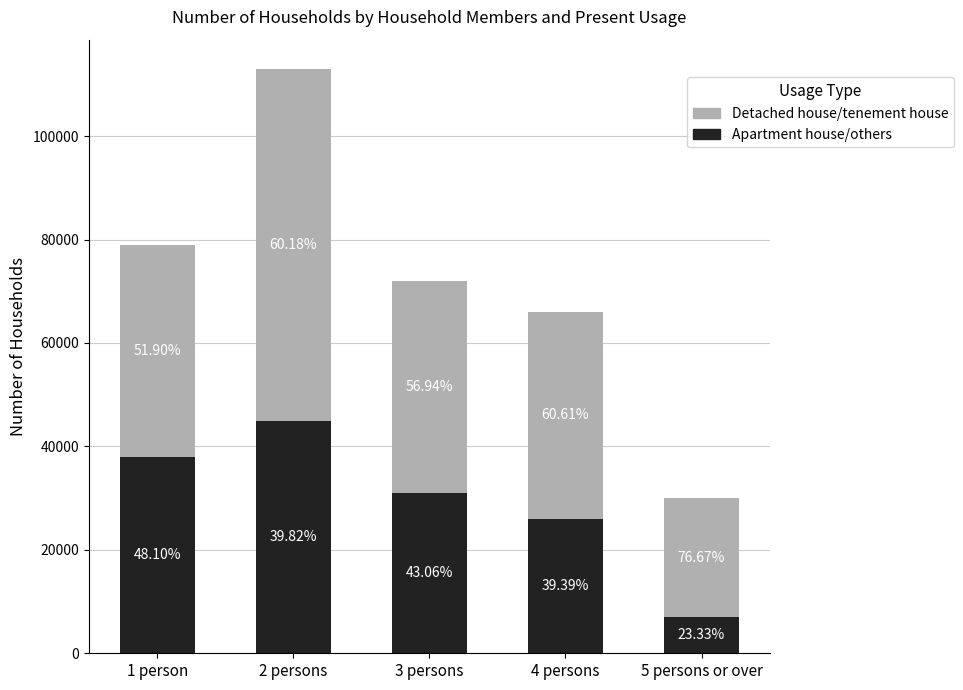

What is the total value across all series at 2 persons?

113000